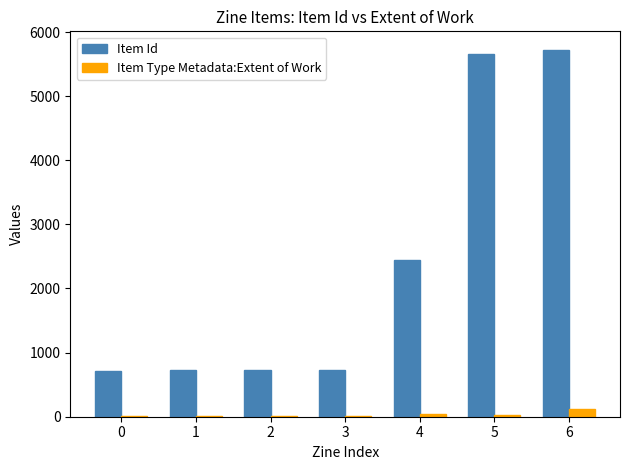

Between 2 and 6, which series saw the biggest shift?

Item Id